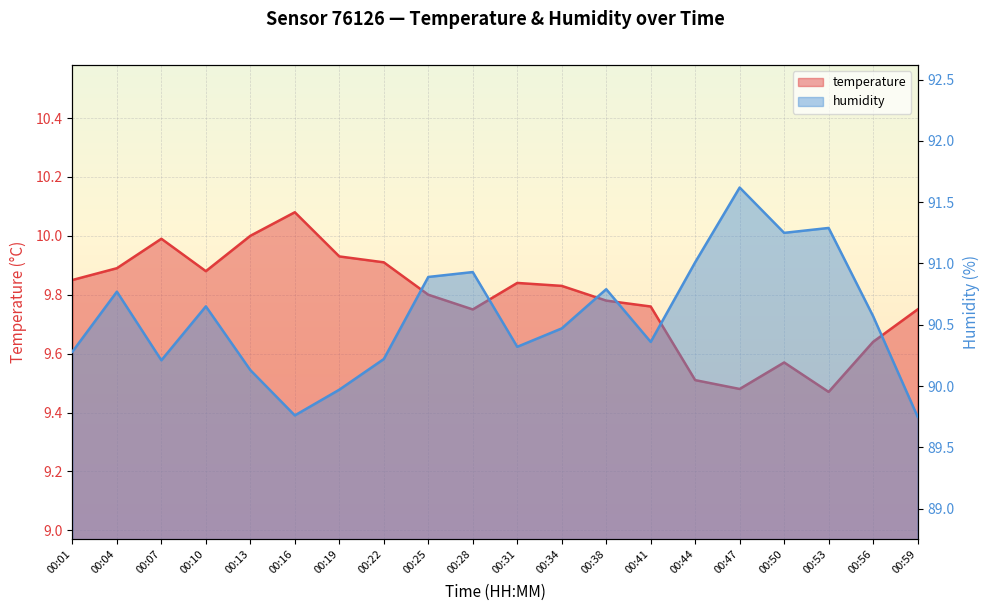

What is the value of the humidity point at the 14th from the left?

90.4